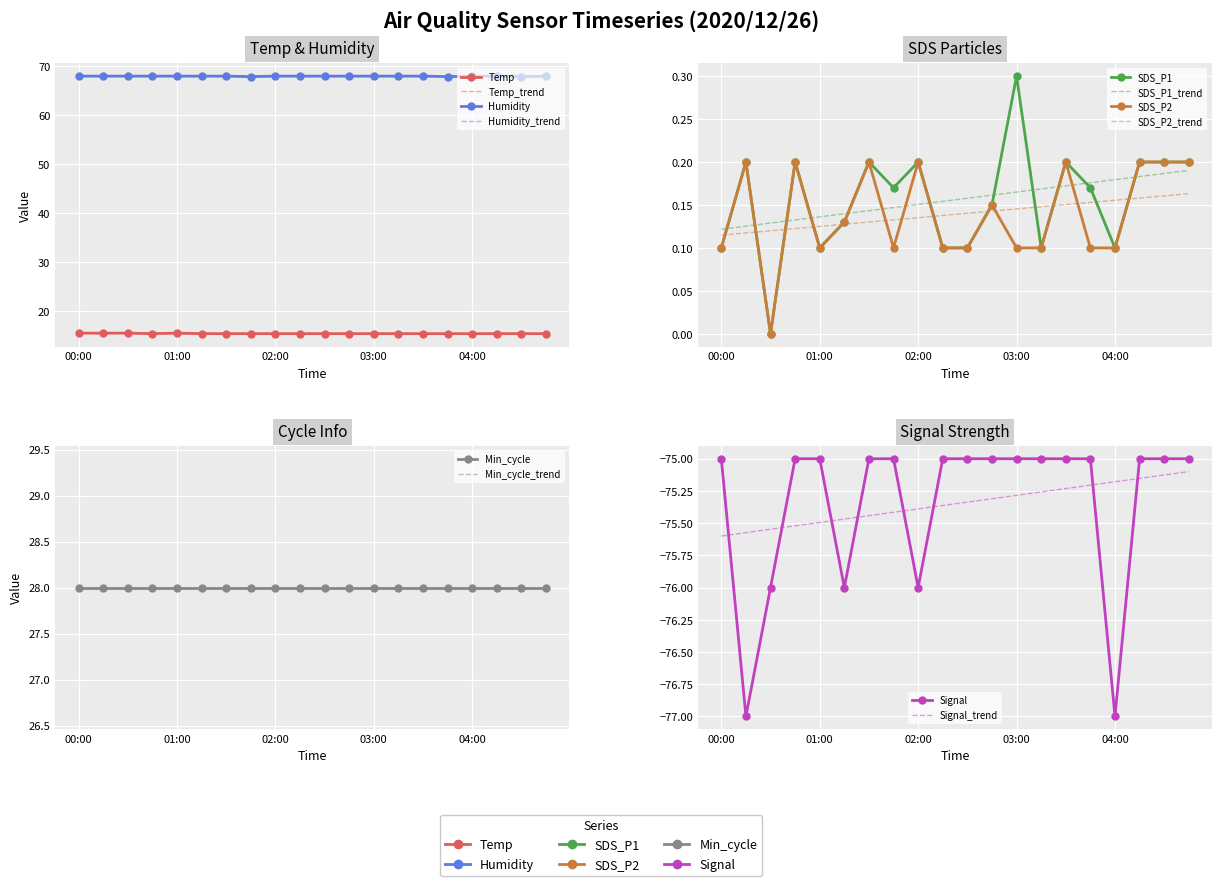

Reading right to left, transcribe all the data shown in this chart.

Temp: 15.4	15.4	15.4	15.4	15.4	15.4	15.4	15.4	15.4	15.4	15.4	15.4	15.4	15.4	15.4	15.5	15.4	15.5	15.5	15.5
Humidity: 67.9	67.8	67.9	67.9	67.8	67.9	67.9	67.9	67.9	67.9	67.9	67.9	67.8	67.9	67.9	67.9	67.9	67.9	67.9	67.9
SDS_P1: 0.2	0.2	0.2	0.1	0.2	0.2	0.1	0.3	0.1	0.1	0.1	0.2	0.2	0.2	0.1	0.1	0.2	0.0	0.2	0.1
SDS_P2: 0.2	0.2	0.2	0.1	0.1	0.2	0.1	0.1	0.1	0.1	0.1	0.2	0.1	0.2	0.1	0.1	0.2	0.0	0.2	0.1
Signal: -75.0	-75.0	-75.0	-77.0	-75.0	-75.0	-75.0	-75.0	-75.0	-75.0	-75.0	-76.0	-75.0	-75.0	-76.0	-75.0	-75.0	-76.0	-77.0	-75.0